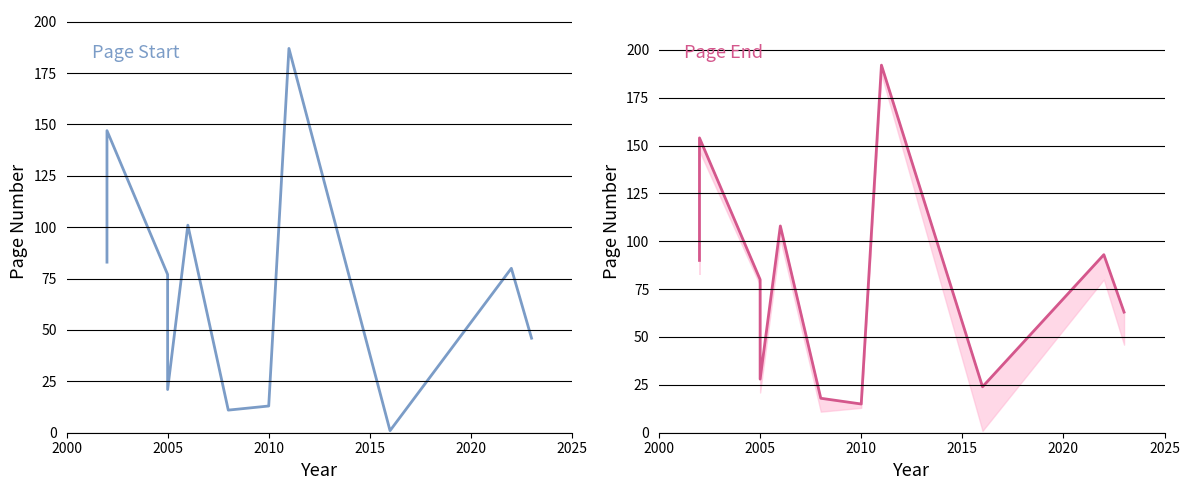

What is the maximum value for Page Start?

187